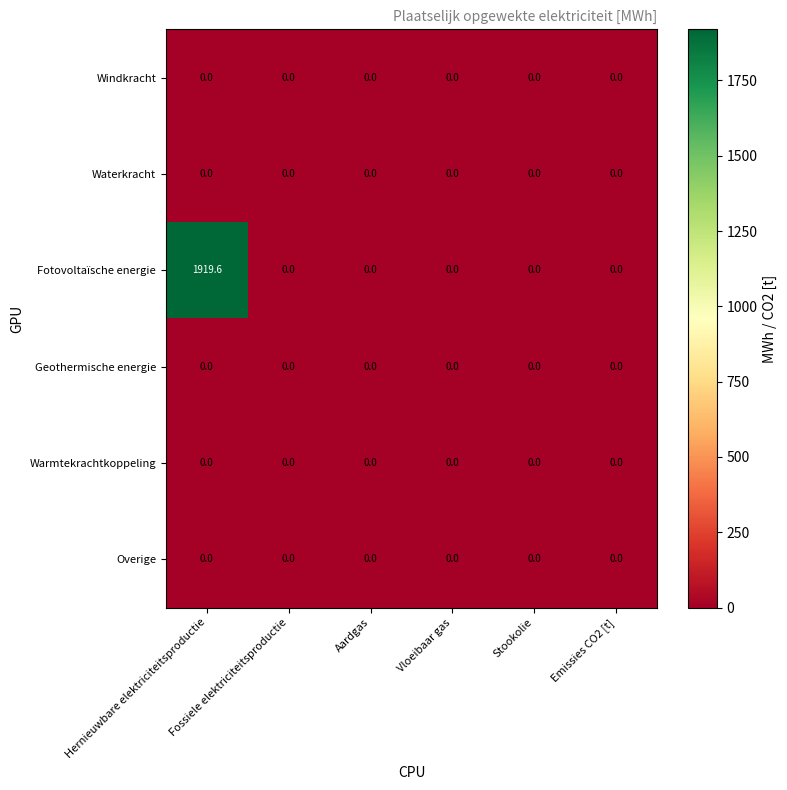

Which series has the largest total across all categories?

Fotovoltaïsche energie